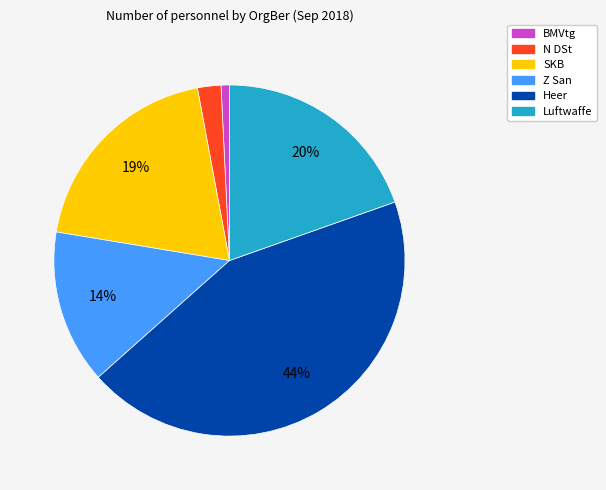

Is it true that Z San is 14% of the pie?

True